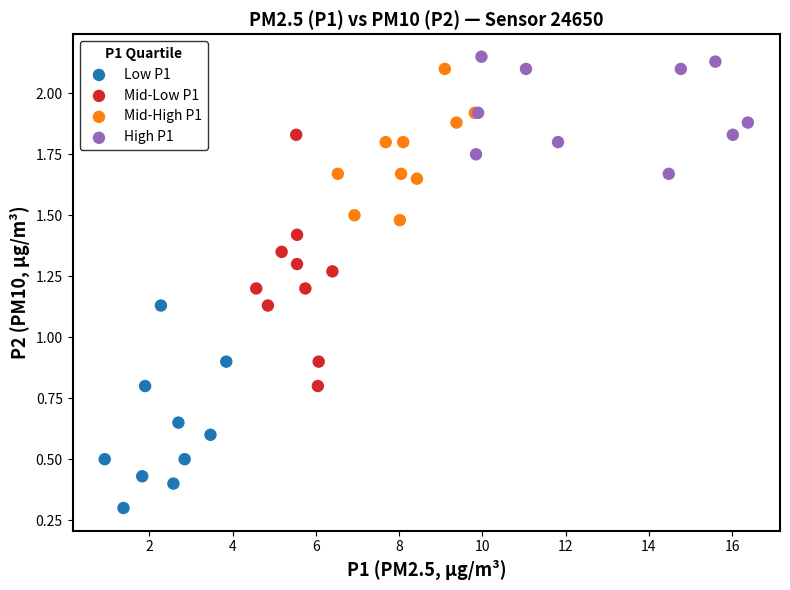

Which series has the largest Y range (max minus min)?

Mid-Low P1